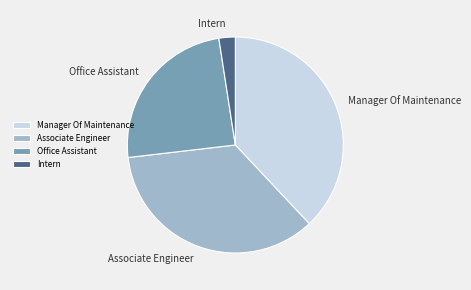

Approximately how many times larger is the value at Manager Of Maintenance compared to Associate Engineer?

1.1